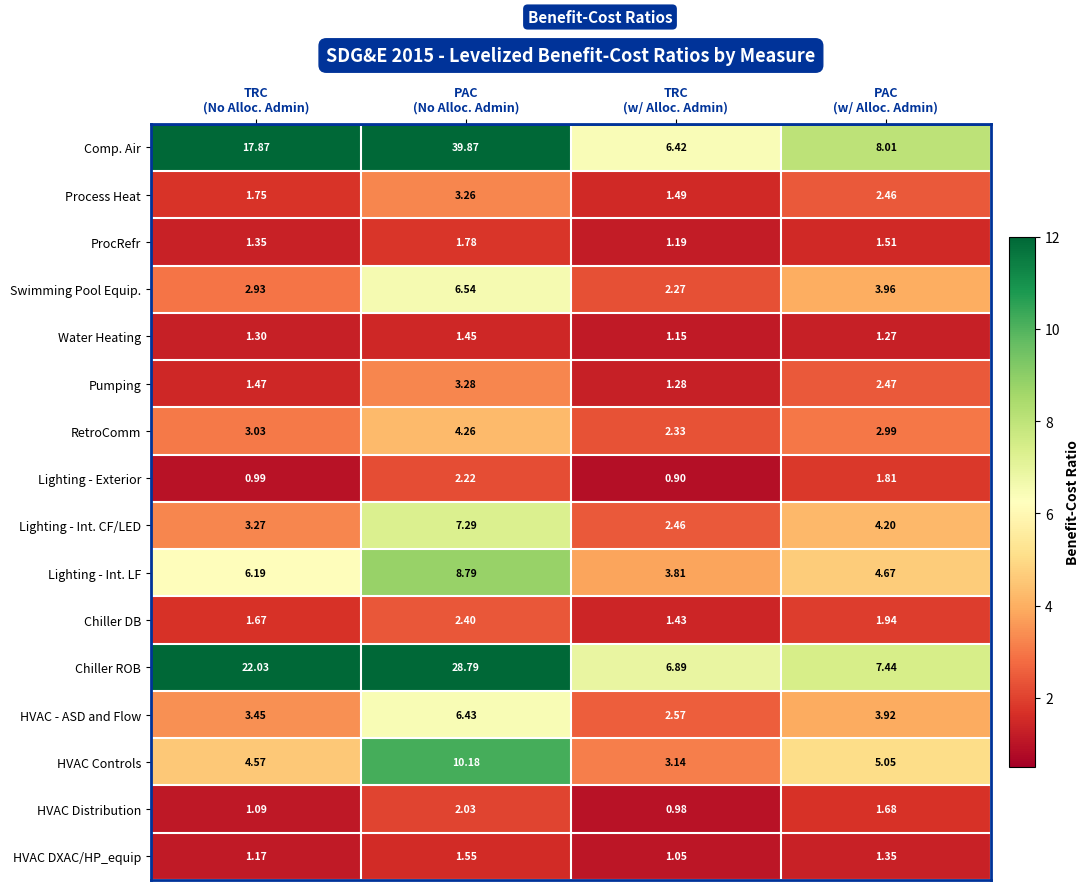

List the series in order of their peak value, highest first.

Comp. Air, Chiller ROB, HVAC Controls, Lighting - Int. LF, Lighting - Int. CF/LED, Swimming Pool Equip., HVAC - ASD and Flow, RetroComm, Pumping, Process Heat, Chiller DB, Lighting - Exterior, HVAC Distribution, ProcRefr, HVAC DXAC/HP_equip, Water Heating